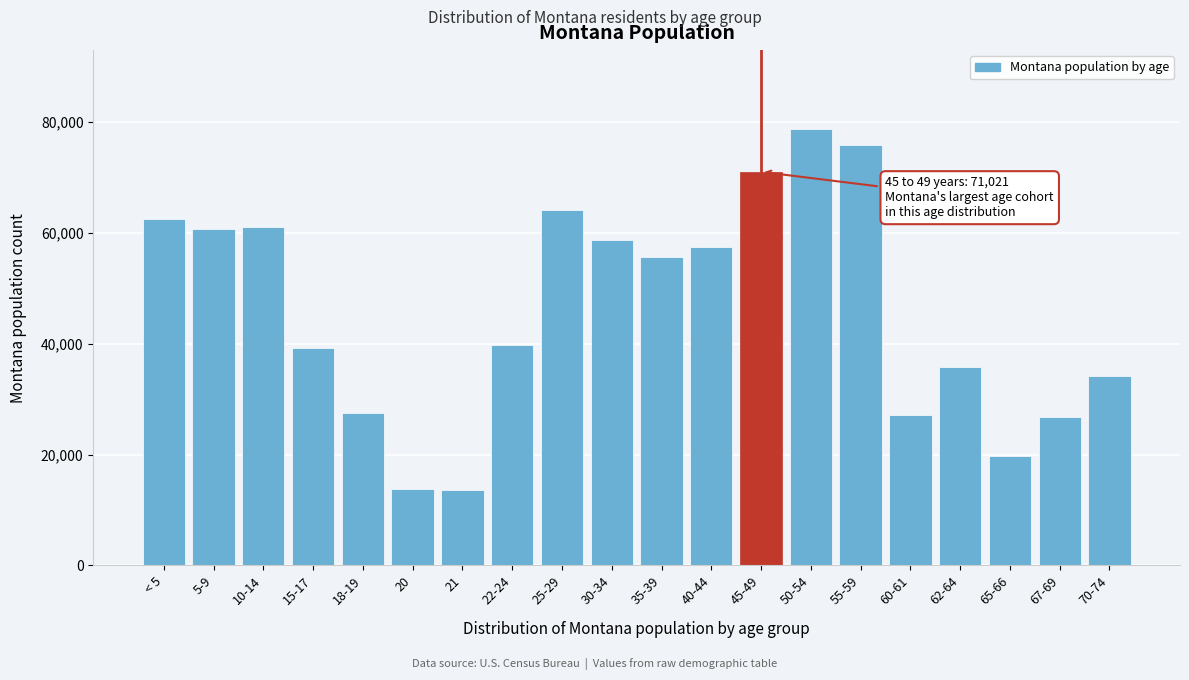

Is it true that the value at 30-34 is 58741?

True